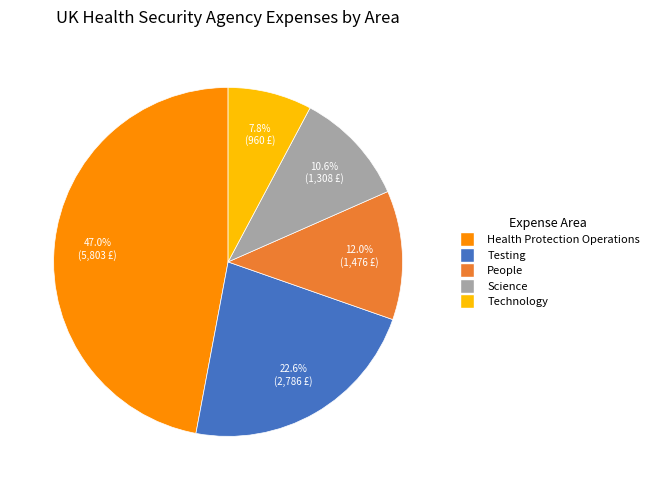

Does Technology account for over 50% of the chart?

No